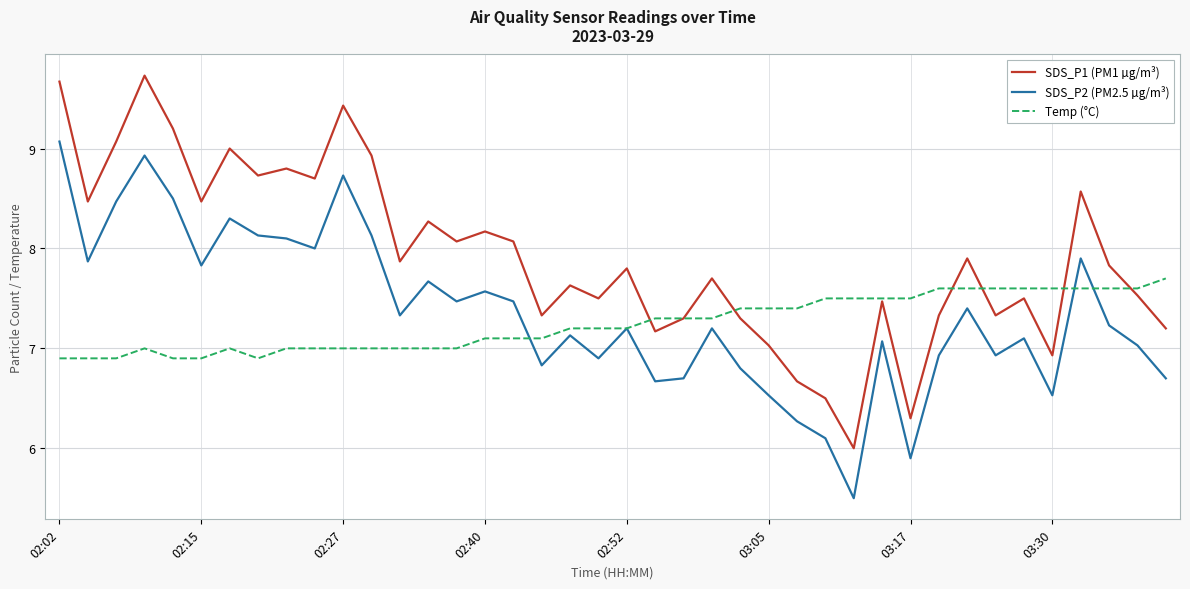

Which series has the largest range (max minus min)?

SDS_P1 (PM1 µg/m³)